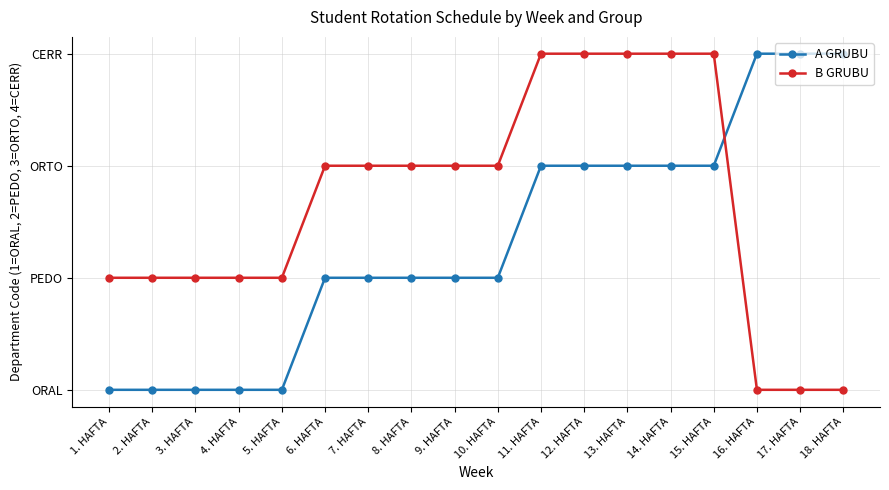

True or false: B GRUBU and A GRUBU cross at least once.

True